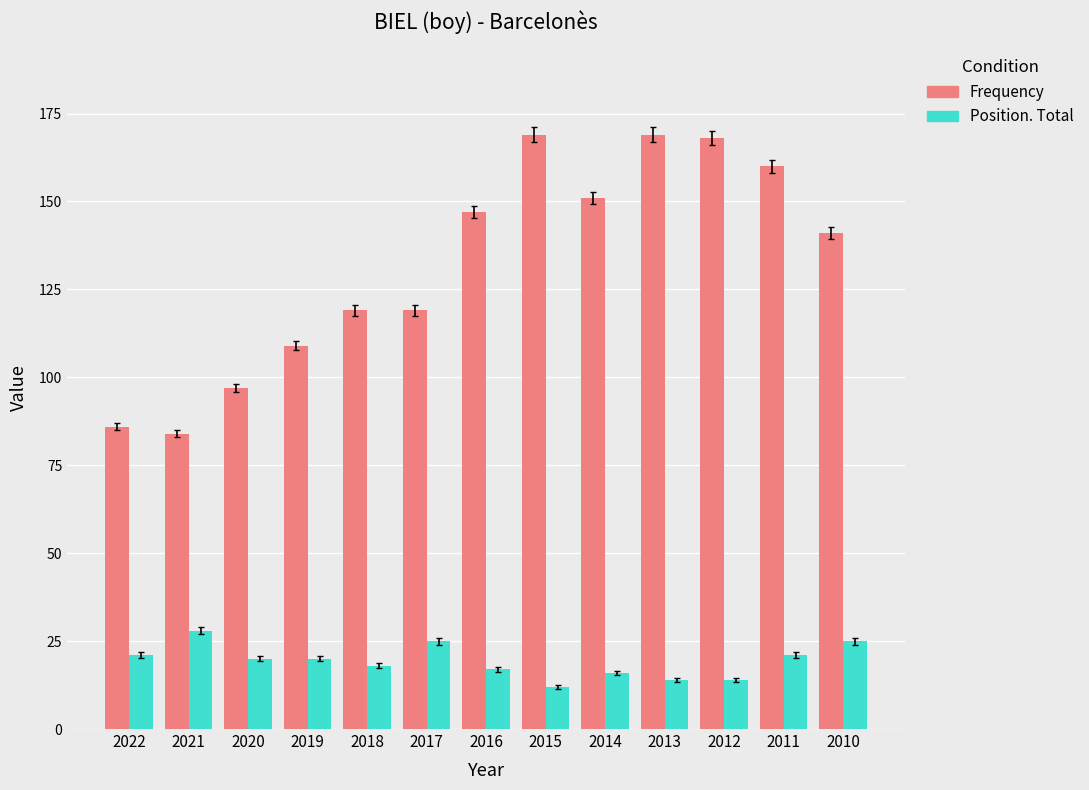

What is the difference between the second highest and minimum values in the Frequency series?

85